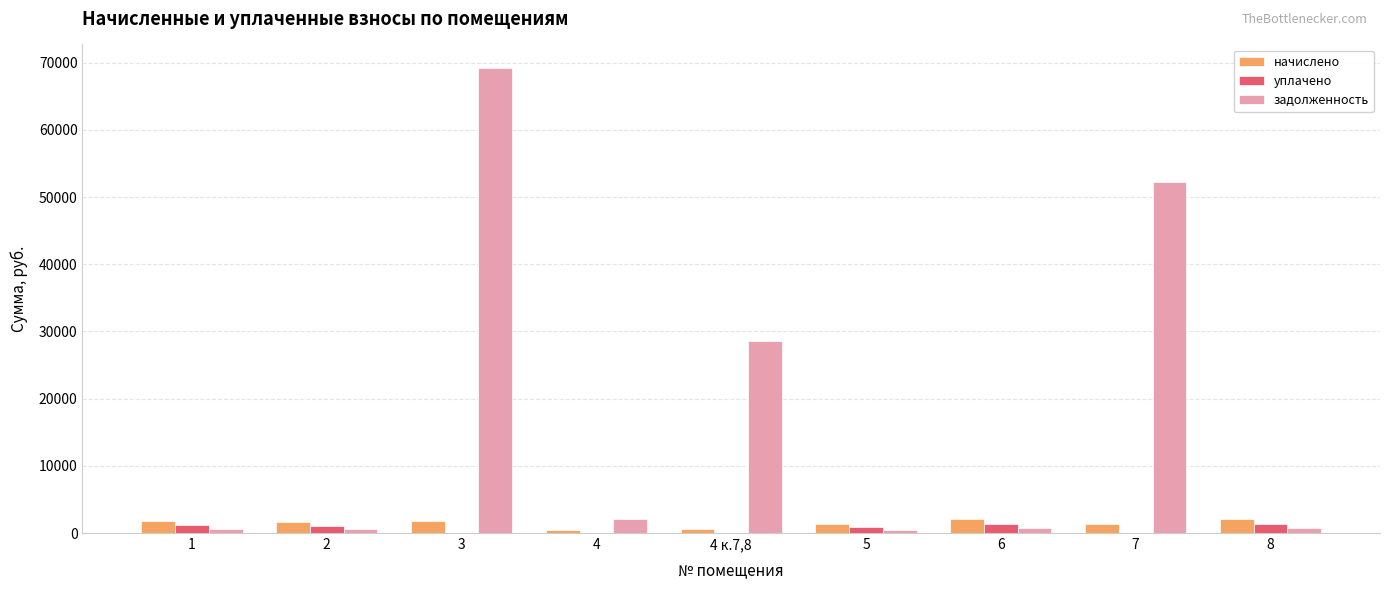

The value of уплачено at 7 is 0.0. True or false?

True